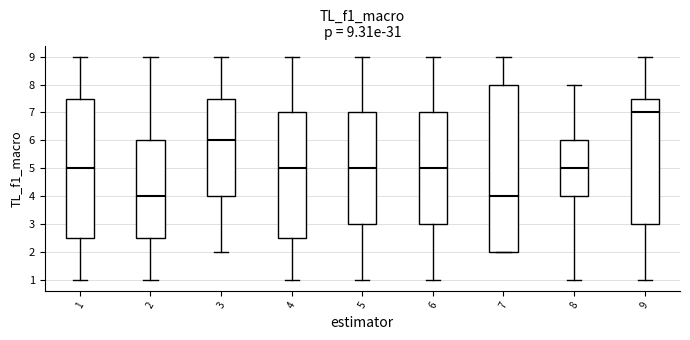

Which box has the highest median line?

9